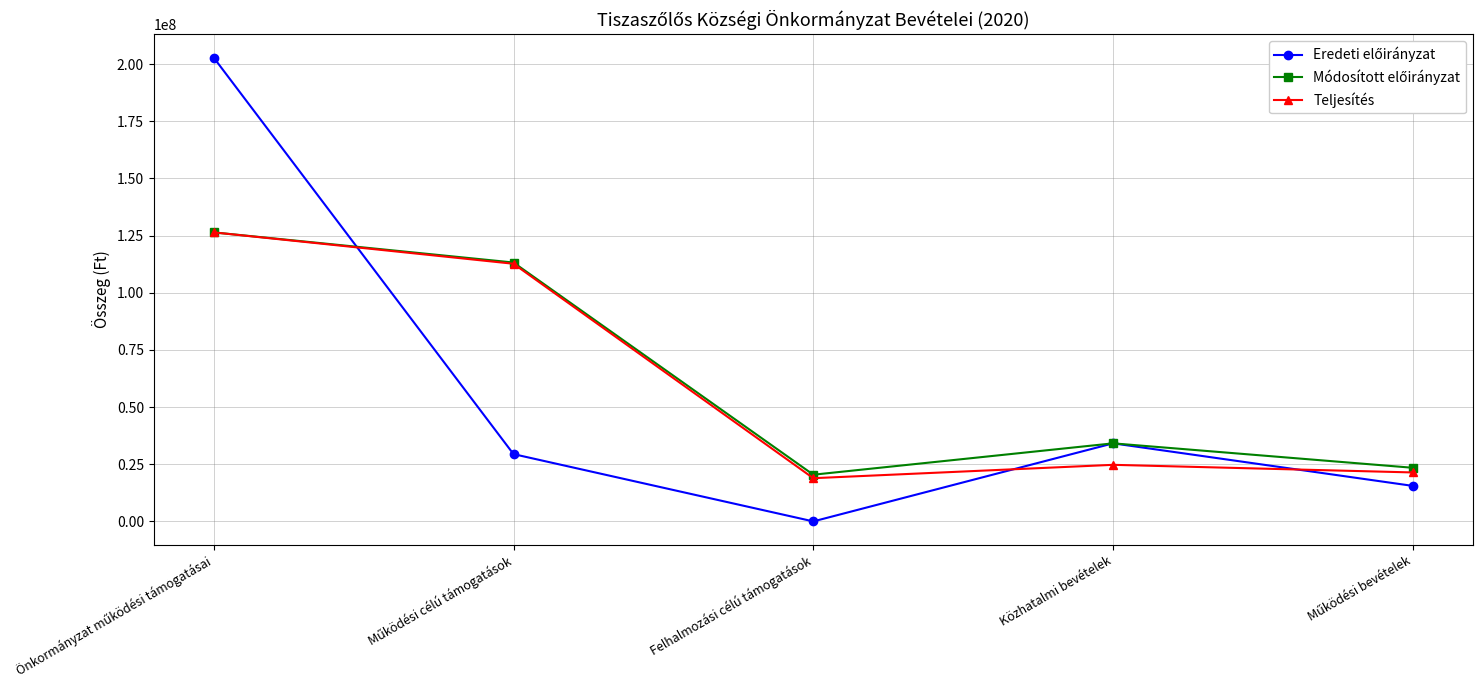

What is the label of the 3rd point from the left?

Felhalmozási célú támogatások